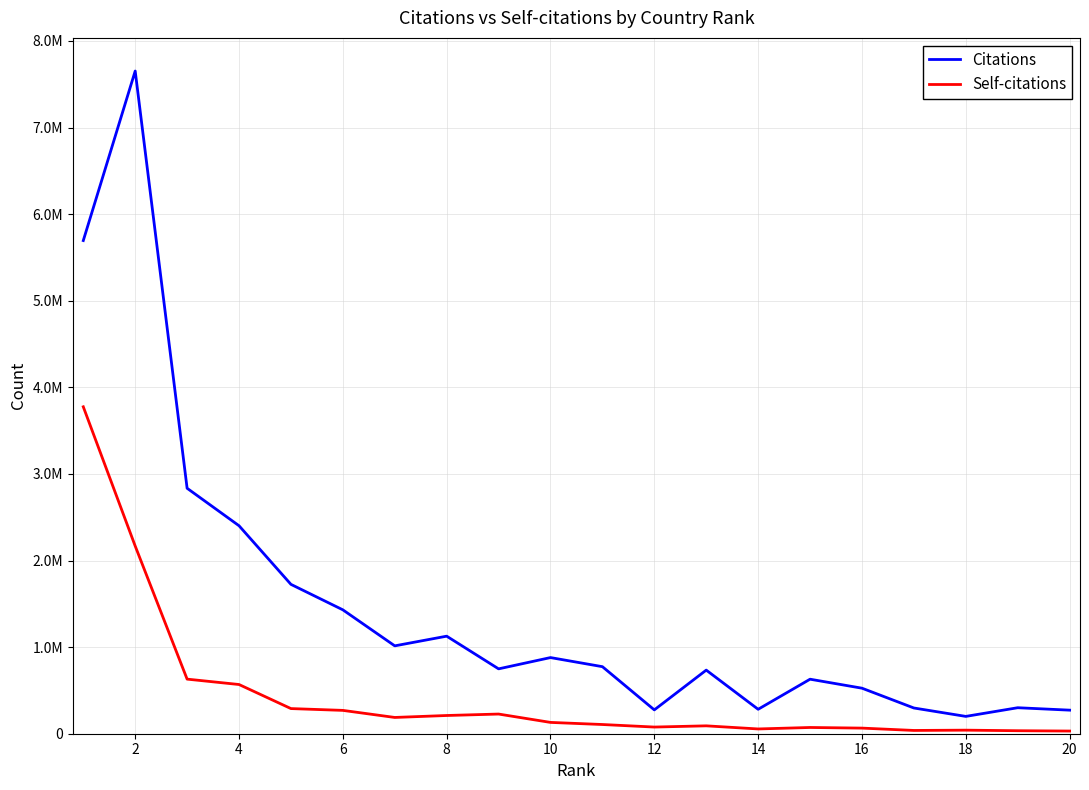

True or false: Self-citations and Citations cross at least once.

False